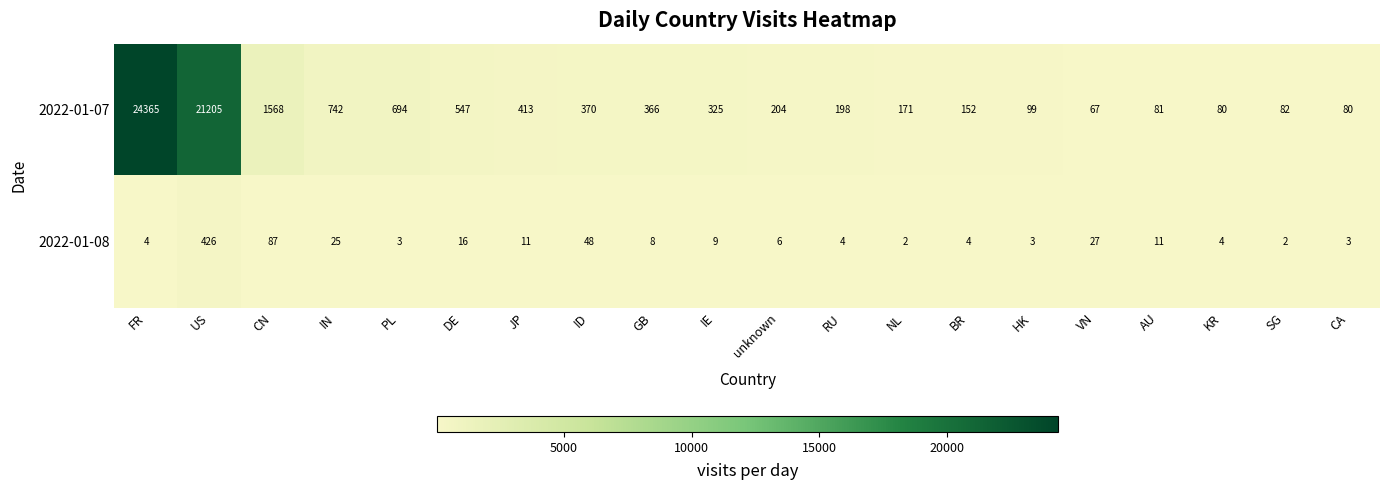

At how many categories does at least one series exceed 20736?

2